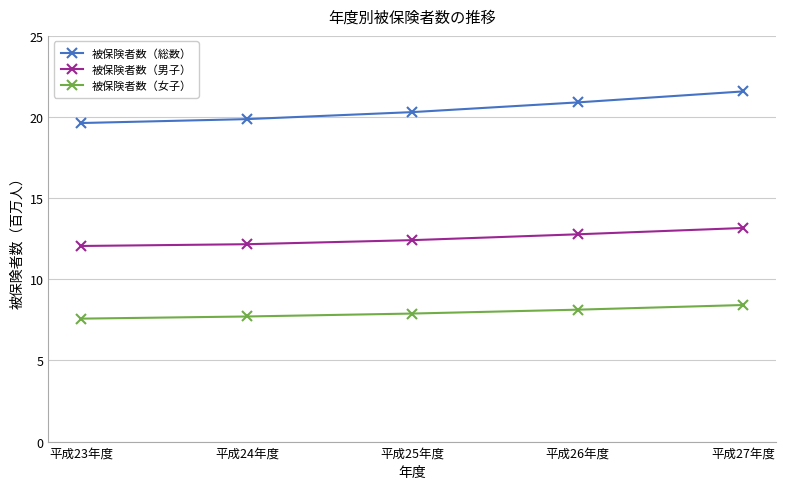

At 平成23年度, list the series in order from smallest to largest.

被保険者数（女子）, 被保険者数（男子）, 被保険者数（総数）